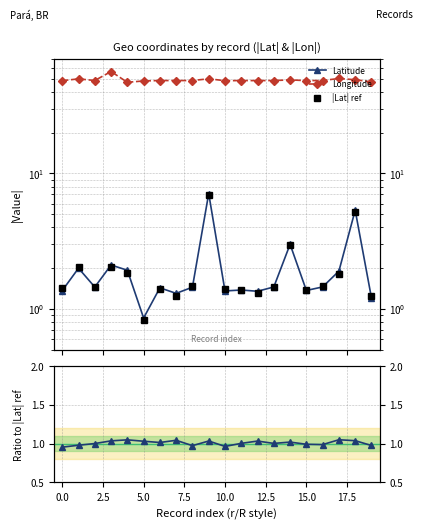

What is the highest value of the |Lat| ref series?

6.9